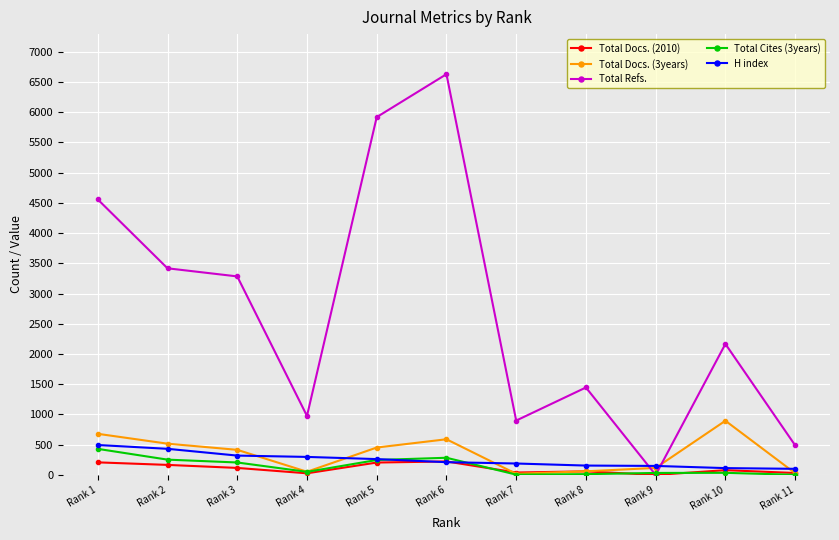

Which series has the largest total across all categories?

Total Refs.